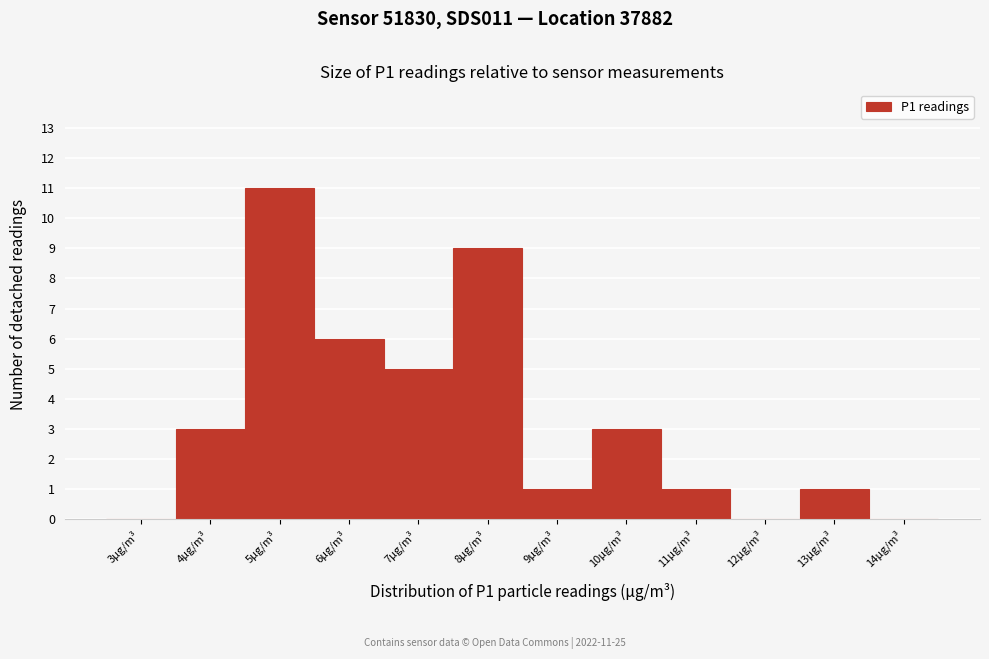

Reading left to right, what are all the values shown in this chart?

3µg/m³=0	4µg/m³=3	5µg/m³=11	6µg/m³=6	7µg/m³=5	8µg/m³=9	9µg/m³=1	10µg/m³=3	11µg/m³=1	12µg/m³=0	13µg/m³=1	14µg/m³=0